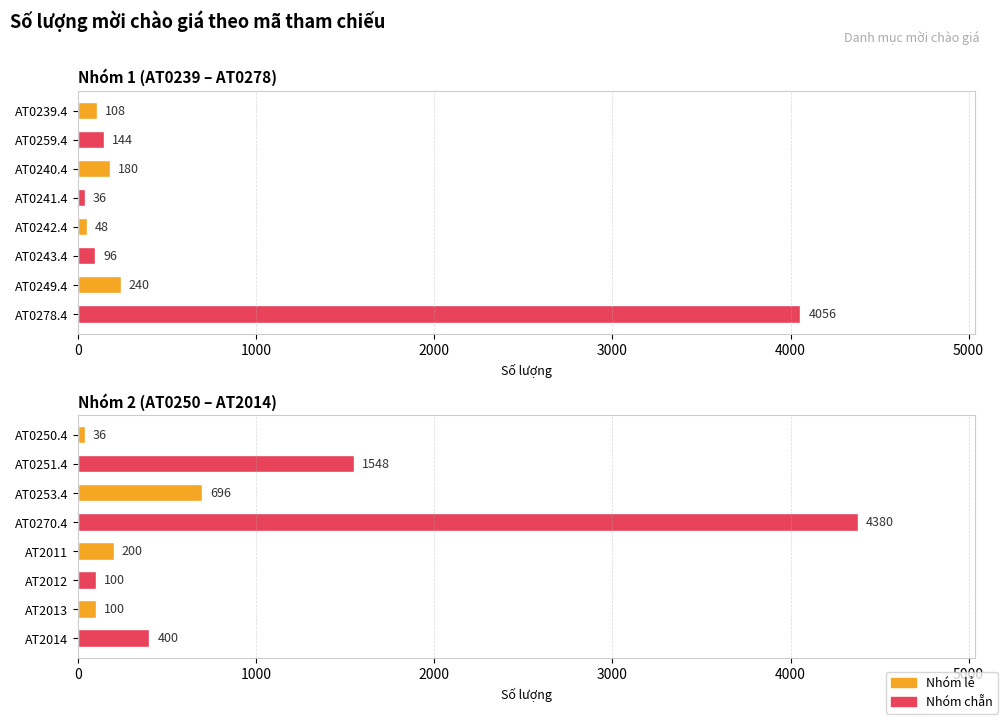

What is the difference between the second highest and second lowest values?

1448